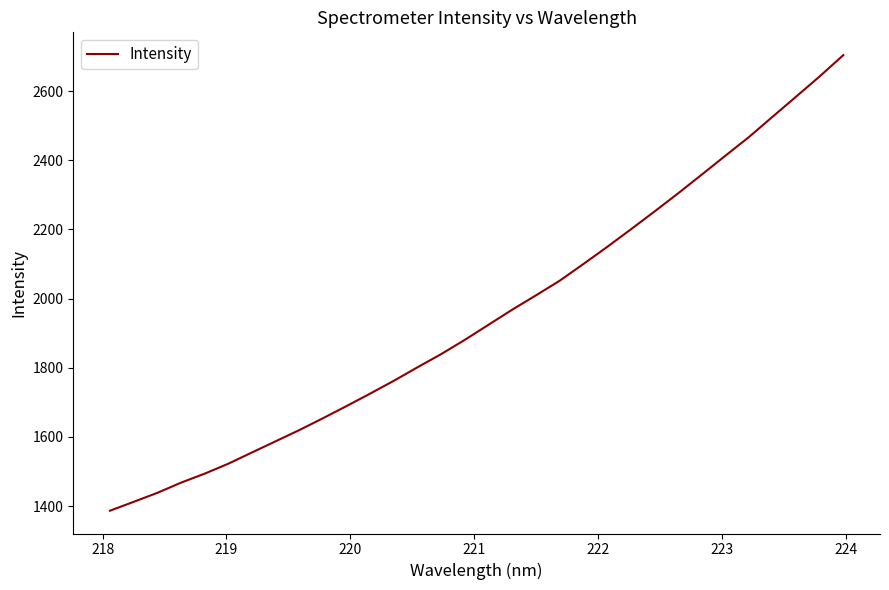

What is the maximum value shown in the chart?

2703.9